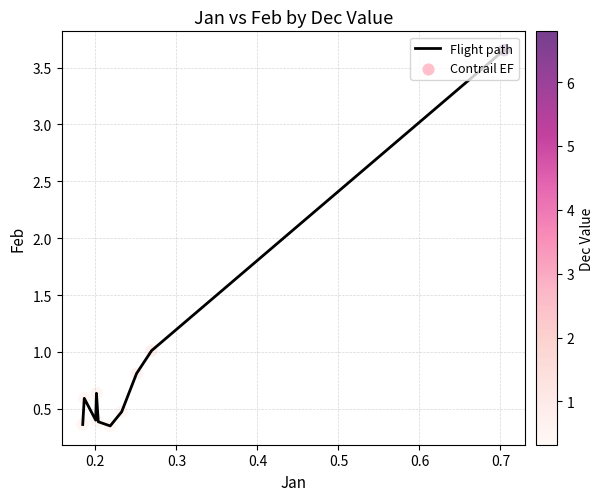

What is the difference between the maximum and minimum values?

3.3